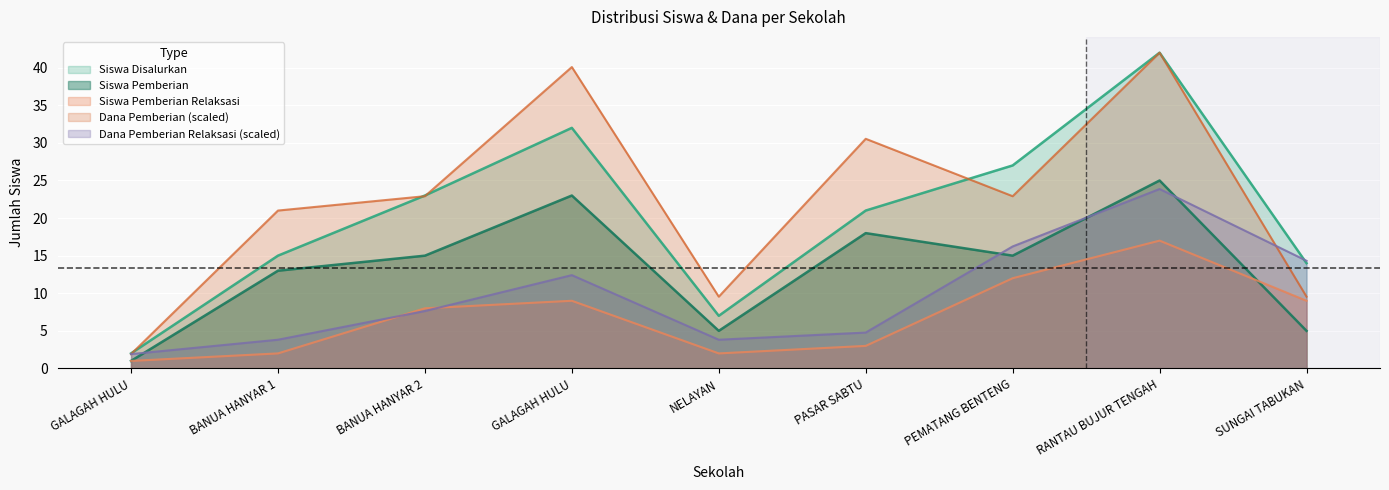

What is the difference between the maximum and minimum values in the Dana Pemberian Relaksasi series?

22.0